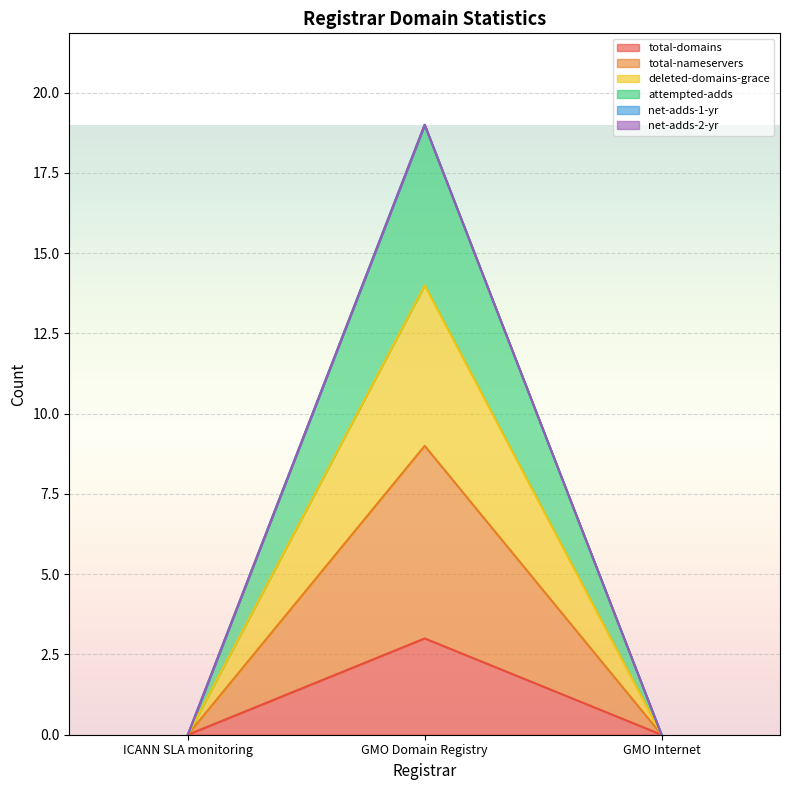

At which category is the sum across all series the highest?

GMO Domain Registry